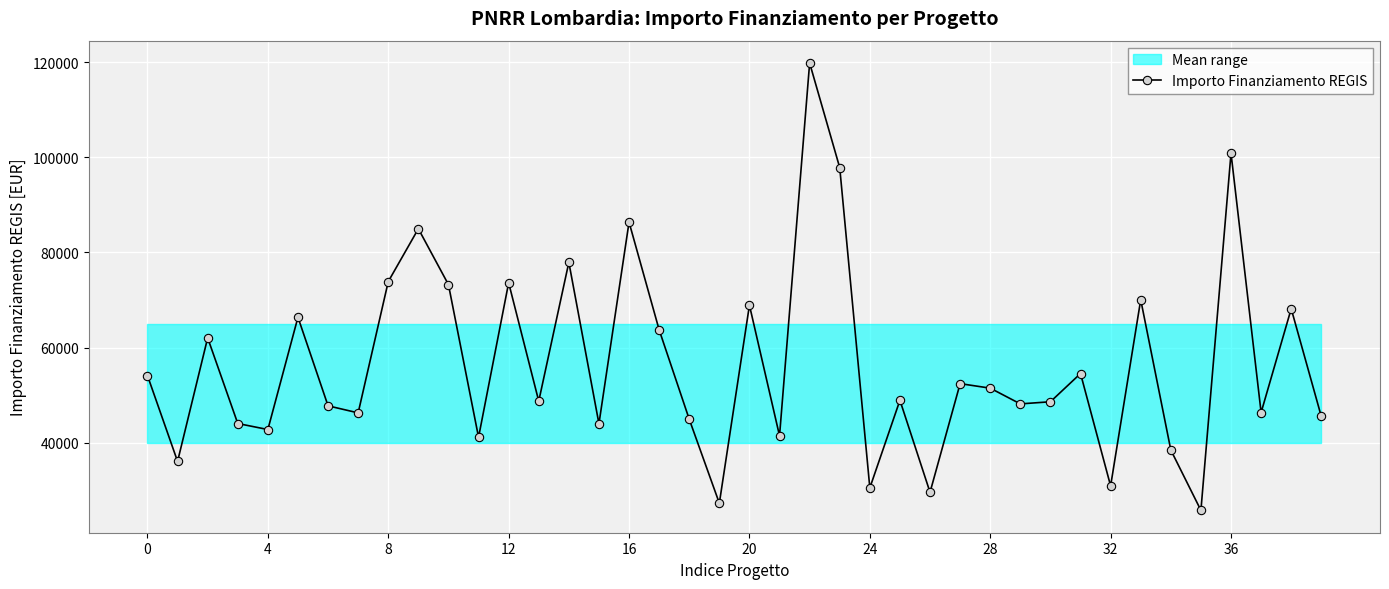

The value of Importo Finanziamento REGIS at 28 is 51504.7. True or false?

True